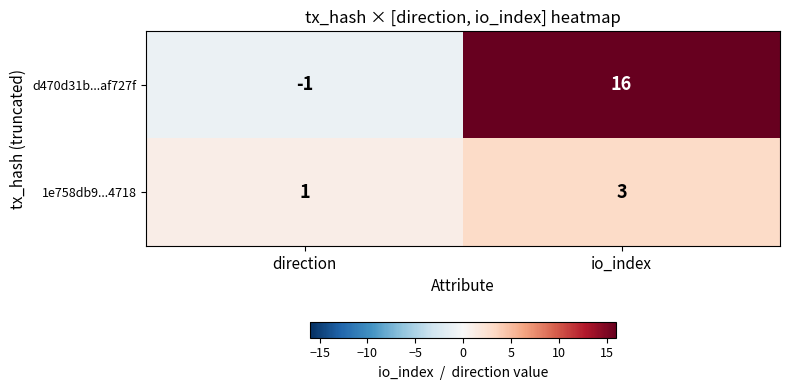

What is the total value across all series at io_index?

19